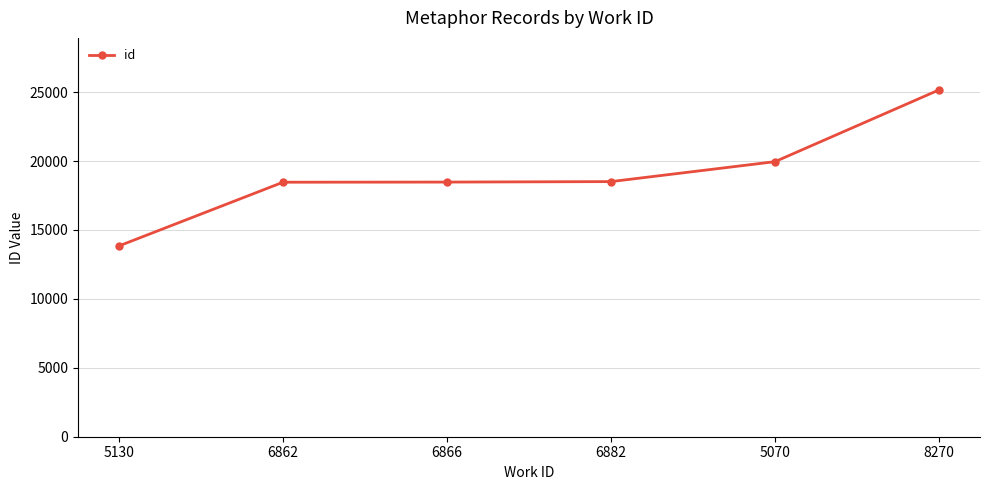

Where is the data nearest to the value 19506?

5070